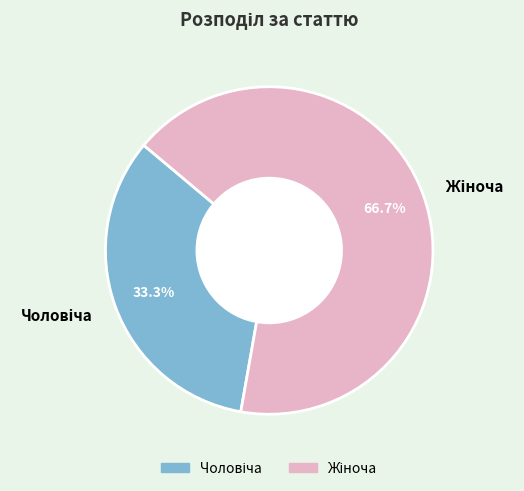

What is the ratio of the value at Чоловіча to the value at Жіноча?

0.5